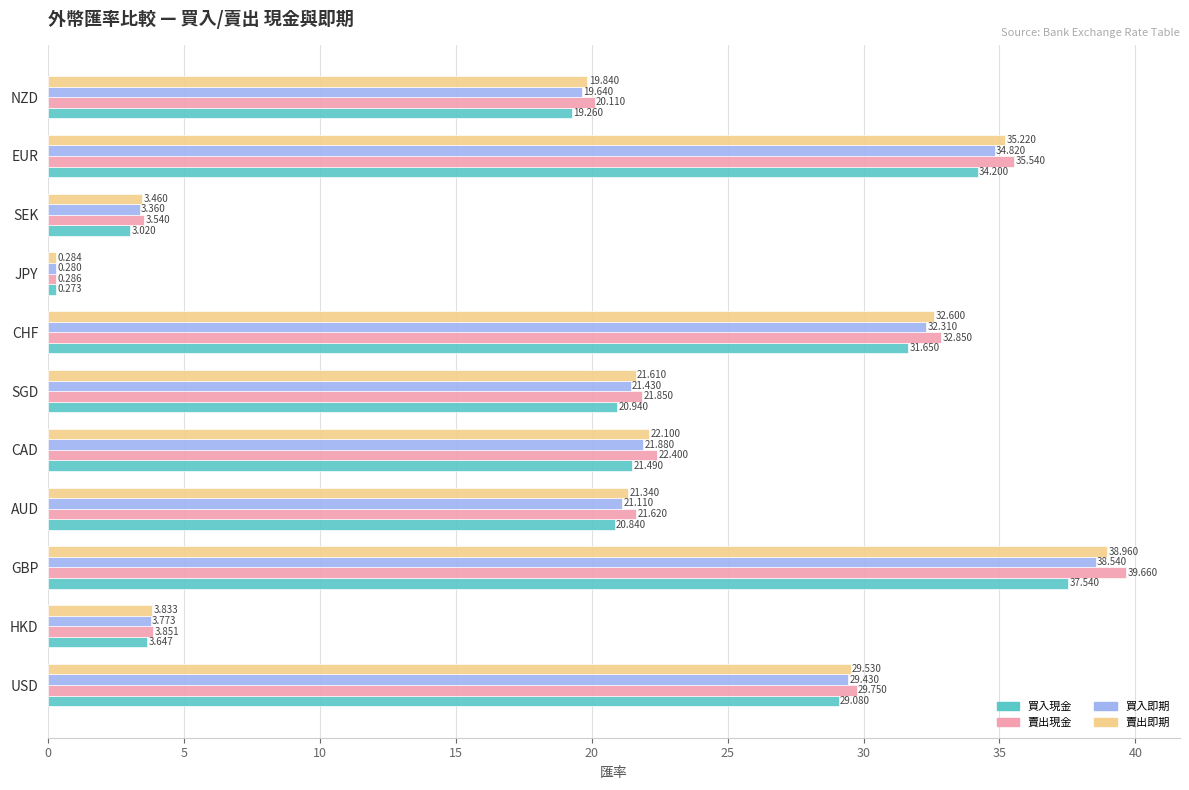

At which category is the sum across all series the highest?

GBP